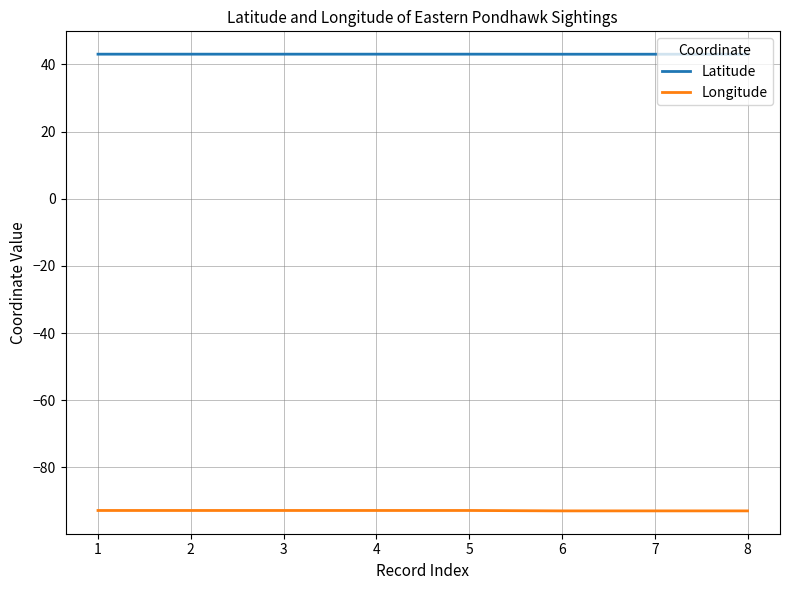

What is the approximate value of Latitude at 1?

43.1